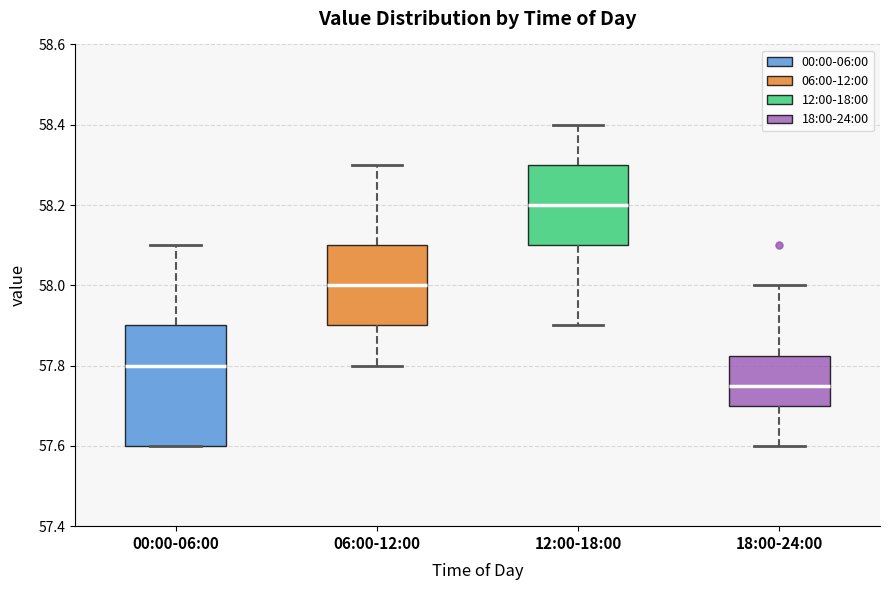

Where does the upper whisker of the box for 06:00-12:00 end on the y-axis? The values are not printed on the chart, so give them approximately, as read against the axis.

58.30